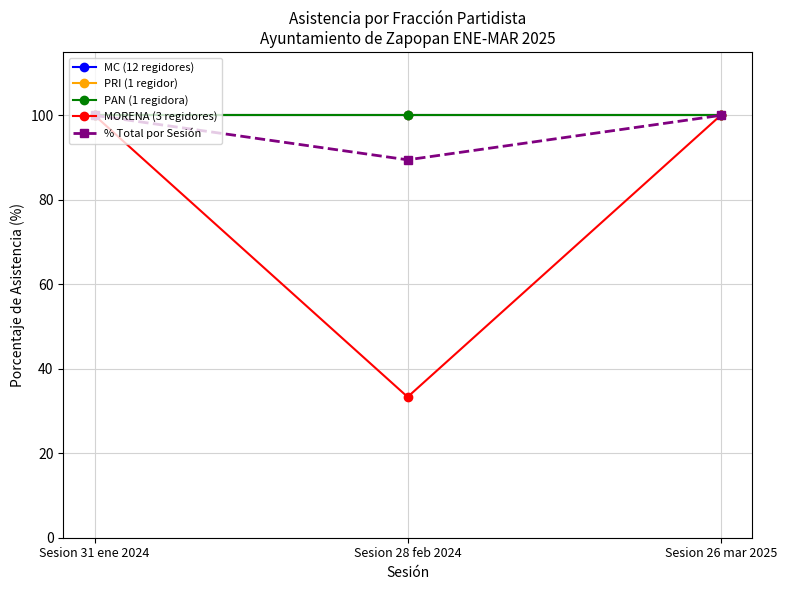

Is this an area chart (filled region under the line)?

No